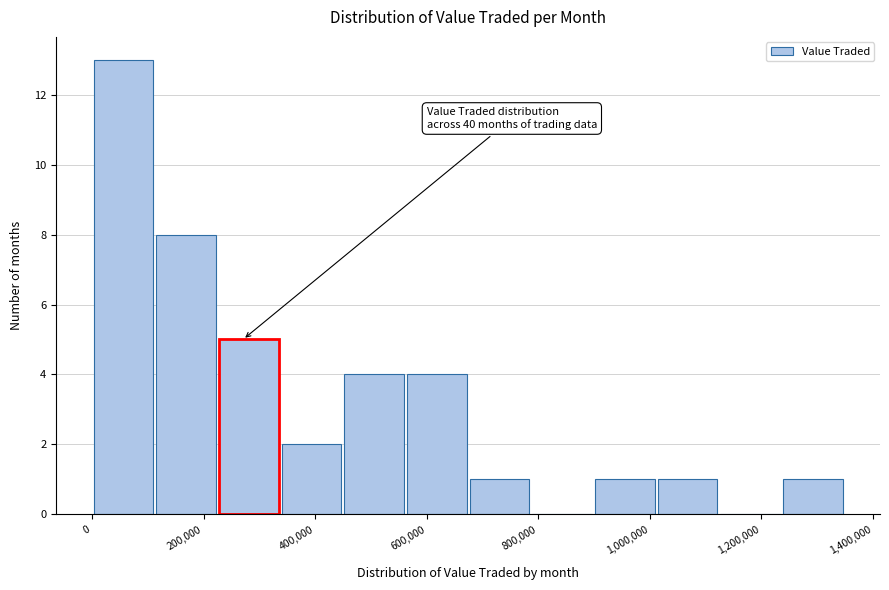

Which range on the x-axis has the tallest bar?

0 to 120000